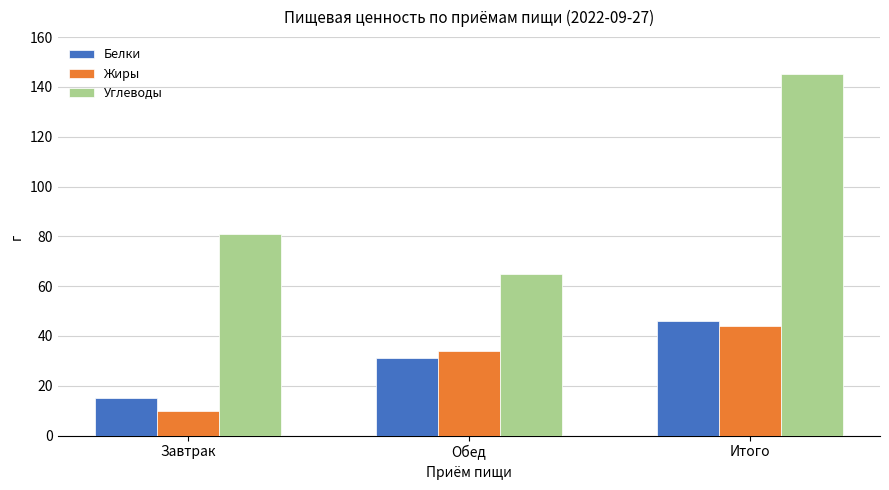

Which series has the largest range (max minus min)?

Углеводы